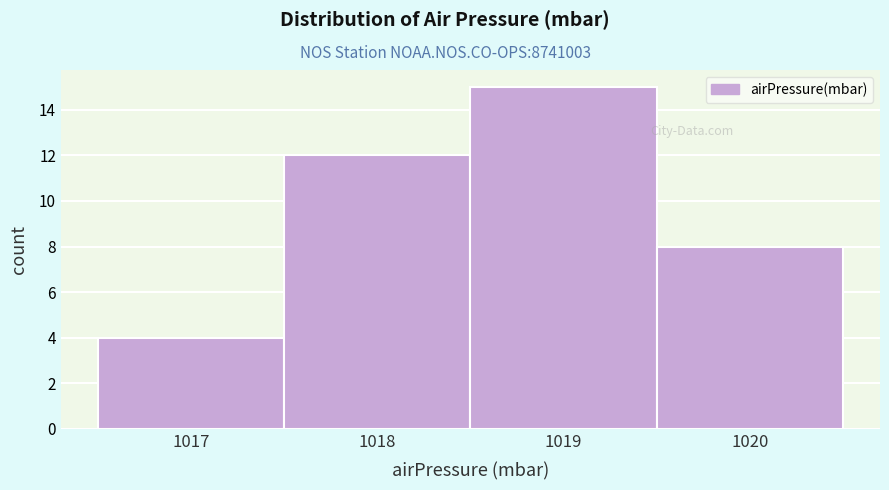

Reading left to right, what are all the values shown in this chart?

4	12	15	8